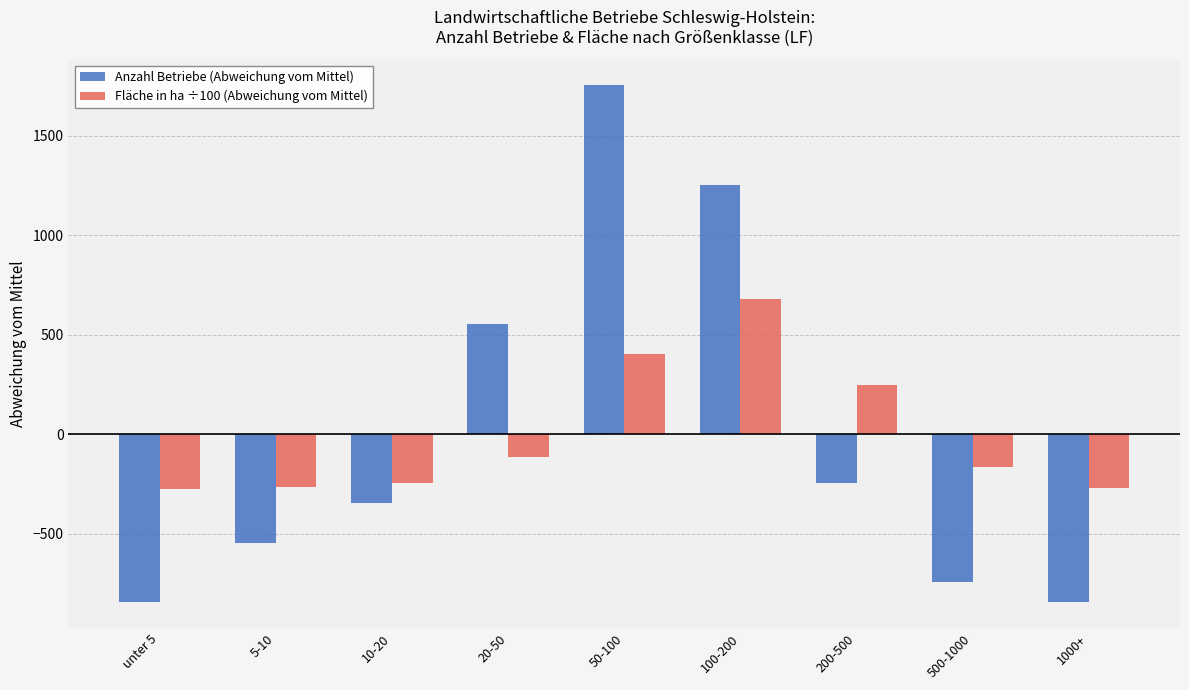

At how many categories does at least one series exceed 673?

2